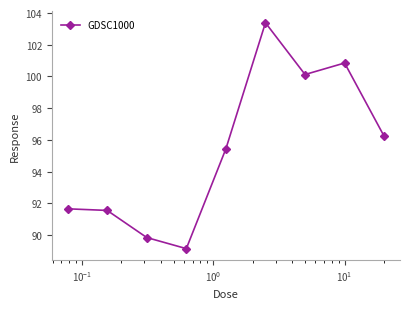

What is the value of the 3rd point from the left?

89.8